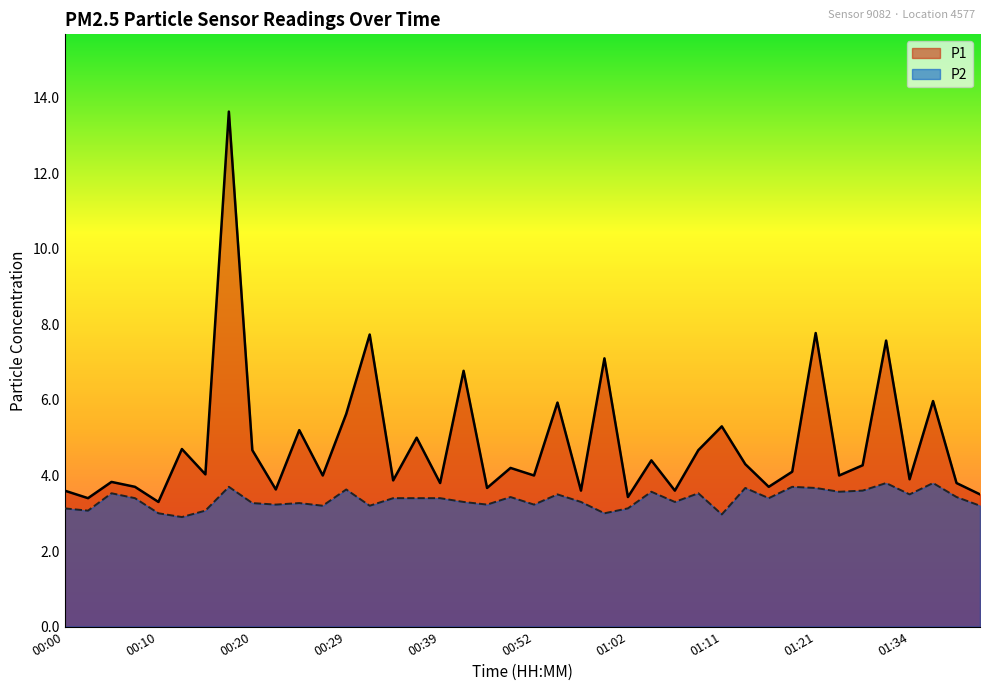

Reading right to left, list all the values displayed in this chart.

P1: 3.5	3.8	6.0	3.9	7.6	4.3	4.0	7.8	4.1	3.7	4.3	5.3	4.7	3.6	4.4	3.4	7.1	3.6	5.9	4.0	4.2	3.7	6.8	3.8	5.0	3.9	7.7	5.6	4.0	5.2	3.6	4.7	13.6	4.0	4.7	3.3	3.7	3.8	3.4	3.6
P2: 3.2	3.4	3.8	3.5	3.8	3.6	3.6	3.7	3.7	3.4	3.7	3.0	3.5	3.3	3.6	3.1	3.0	3.3	3.5	3.2	3.4	3.2	3.3	3.4	3.4	3.4	3.2	3.6	3.2	3.3	3.2	3.3	3.7	3.1	2.9	3.0	3.4	3.5	3.1	3.1